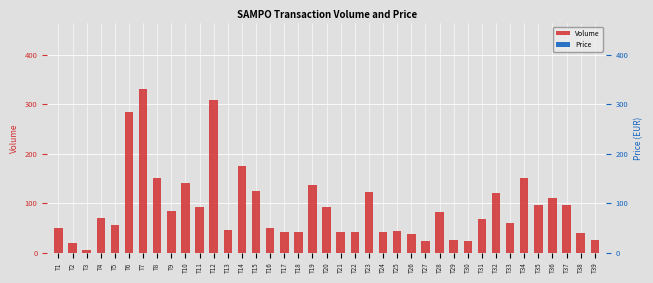

How many groups of bars are there?

39